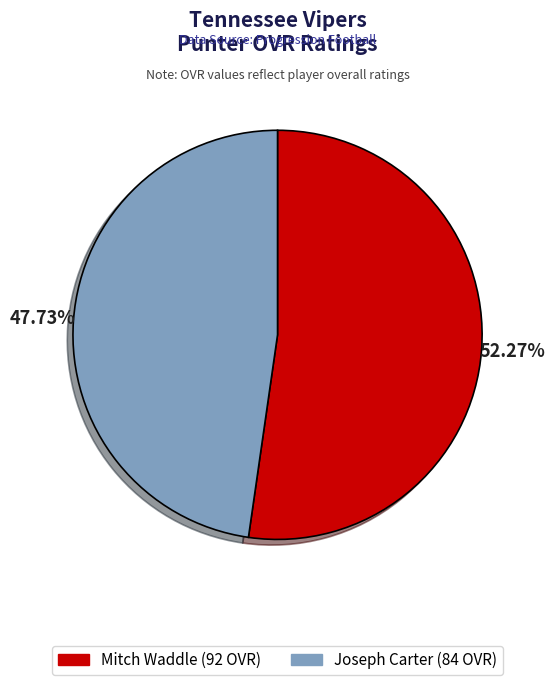

Which slice is the largest?

Mitch Waddle